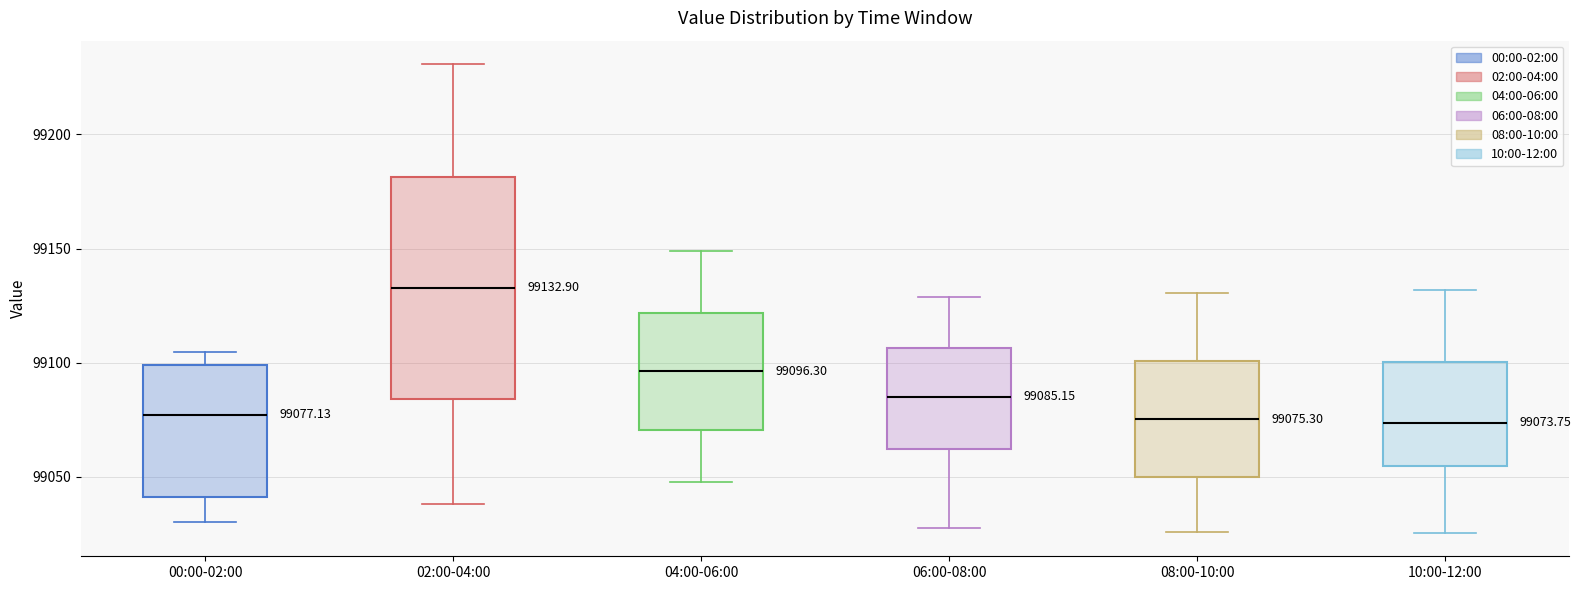

Which box is the tallest, from its lower edge to its upper edge?

02:00-04:00